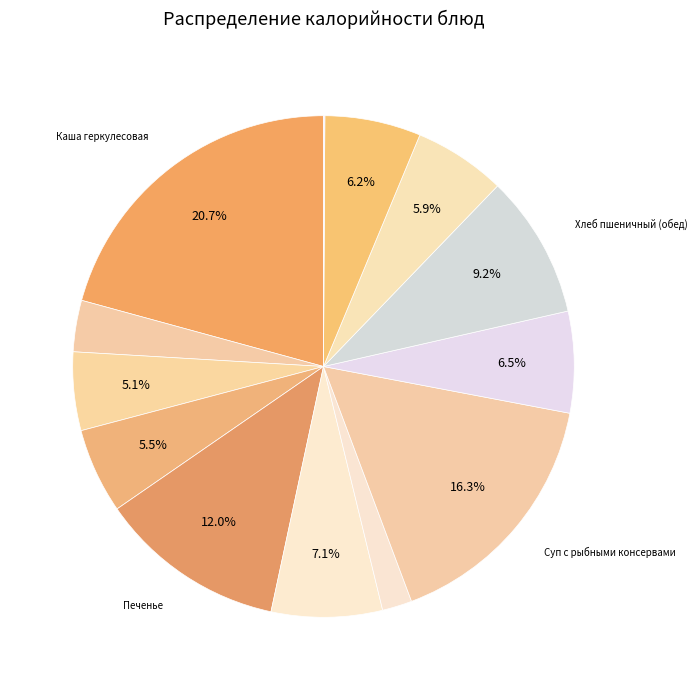

To the nearest percent, what is the average slice percentage?

8%